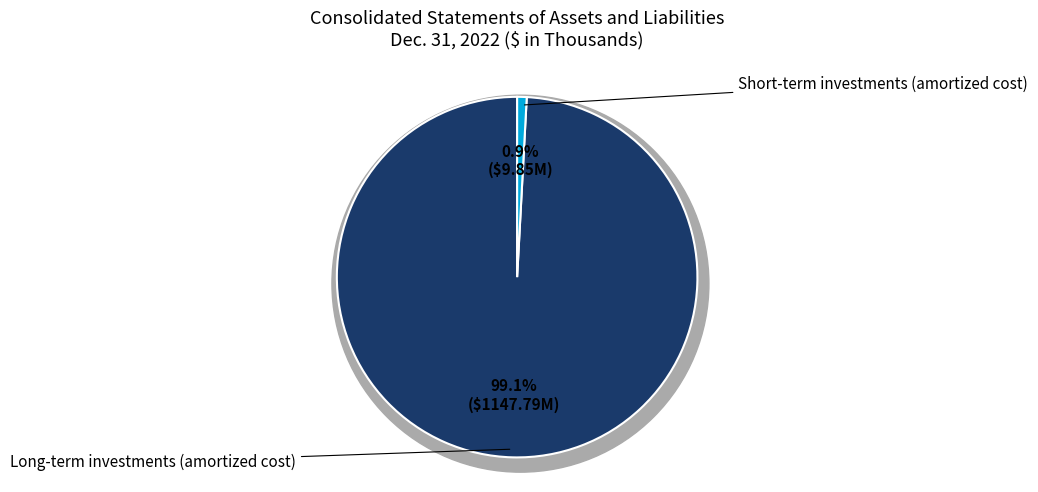

Does Short-term investments (amortized cost) account for over 50% of the chart?

No